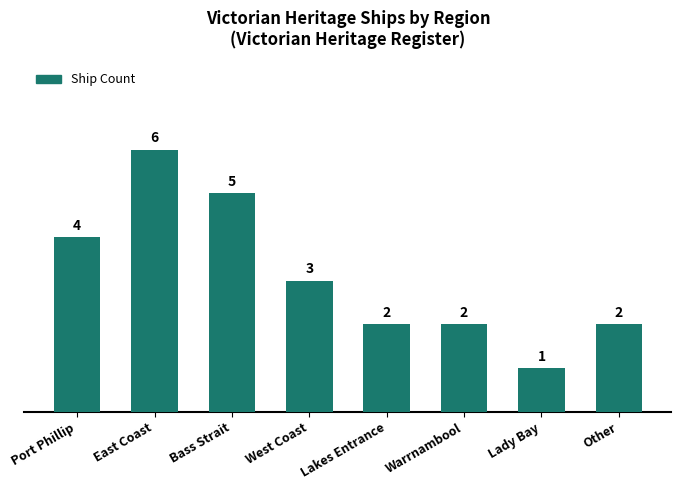

What is the sum of all values?

25